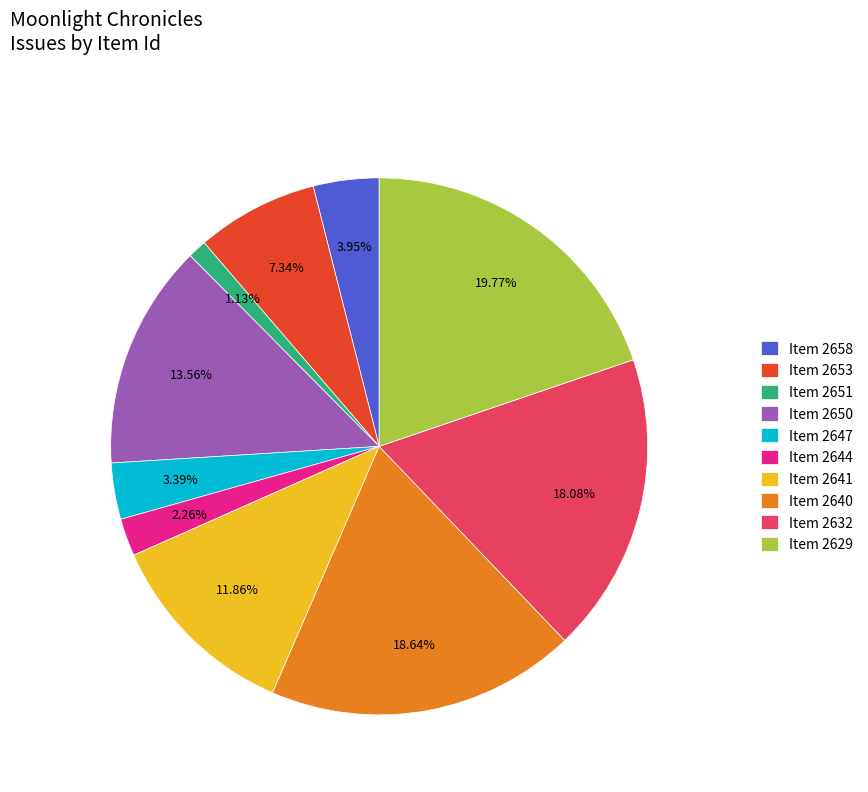

Count the number of slices in the pie.

10